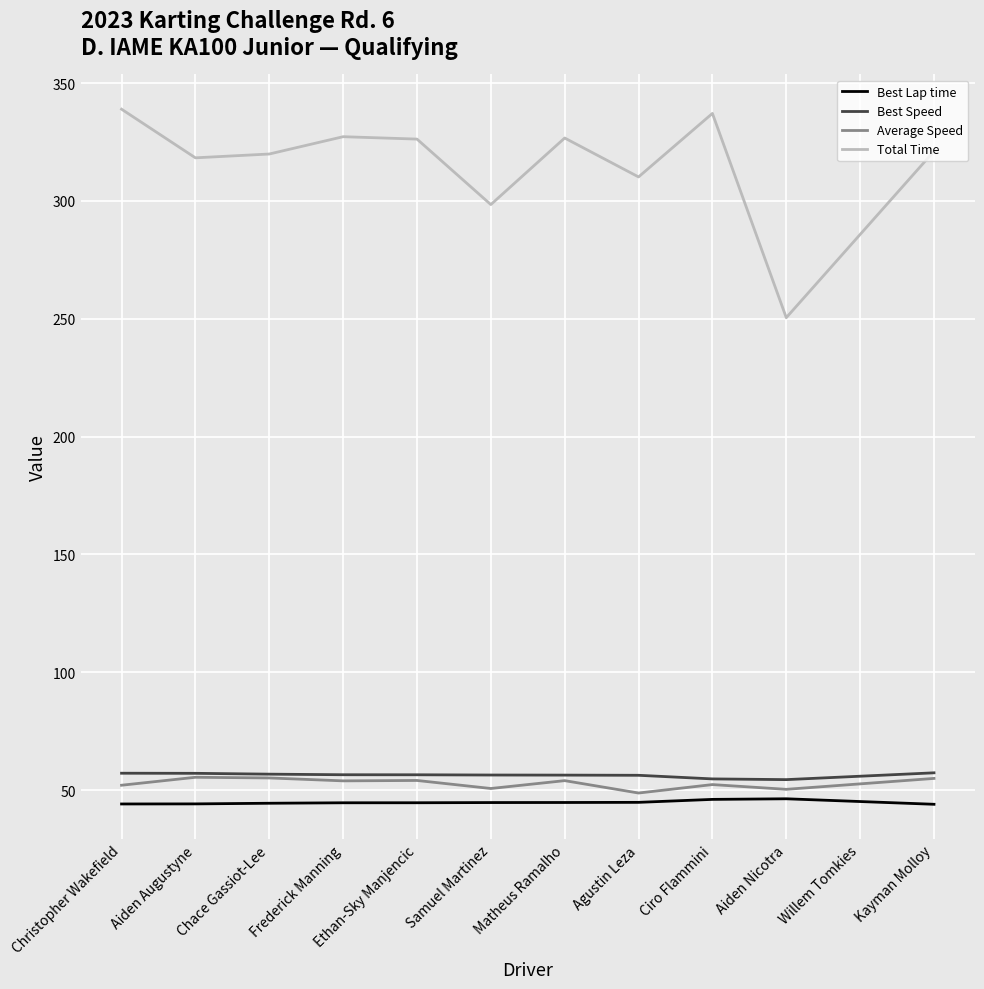

Is it true that Best Speed equals 54.4 at Aiden Nicotra?

True